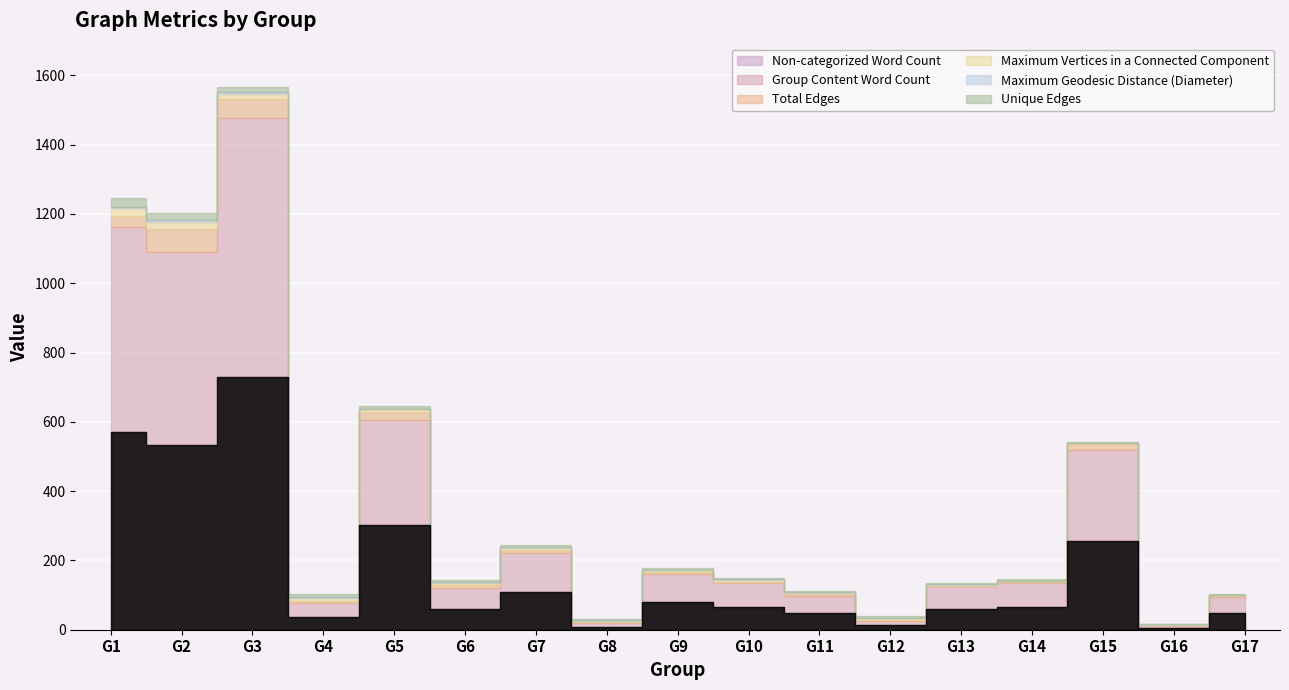

Count the number of categories in the chart.

17